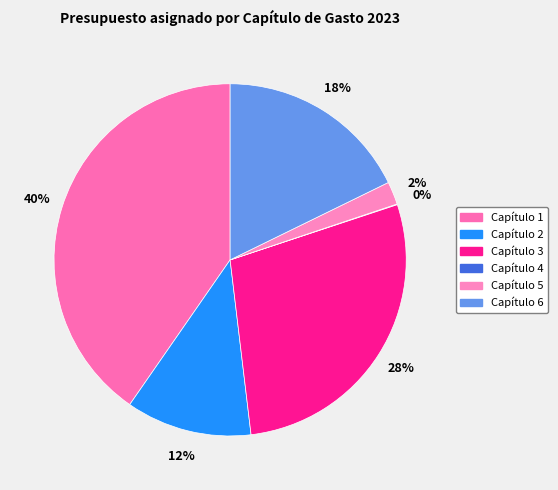

Which slice is the largest?

Capítulo 1